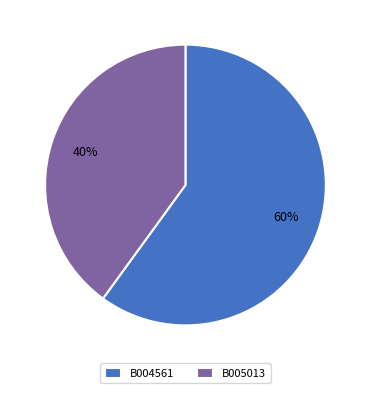

To the nearest percent, what is the combined percentage of B004561 and B005013?

100%